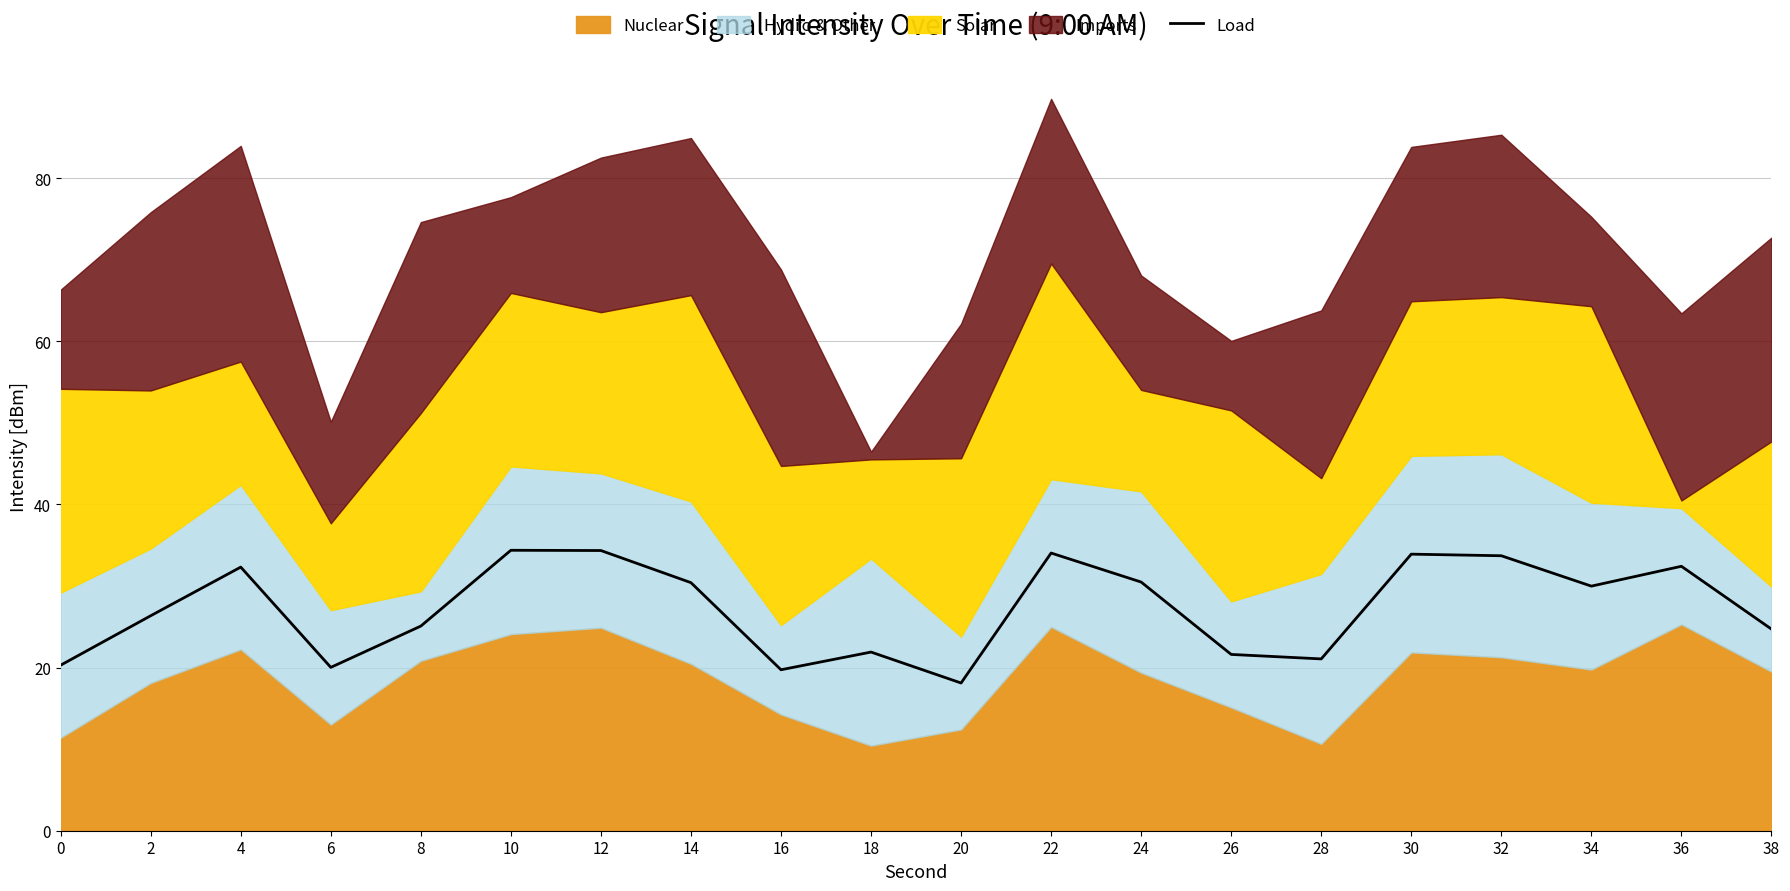

What is the sum of all values?

544.9